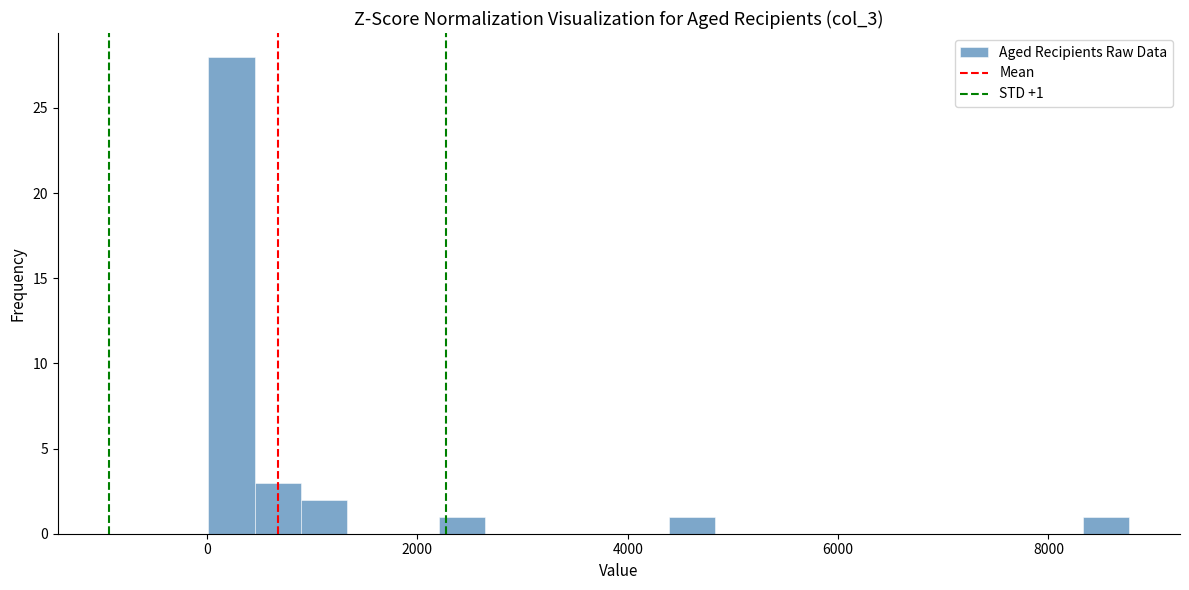

Read against the x-axis, roughly where is the centre of the tallest bar?

200